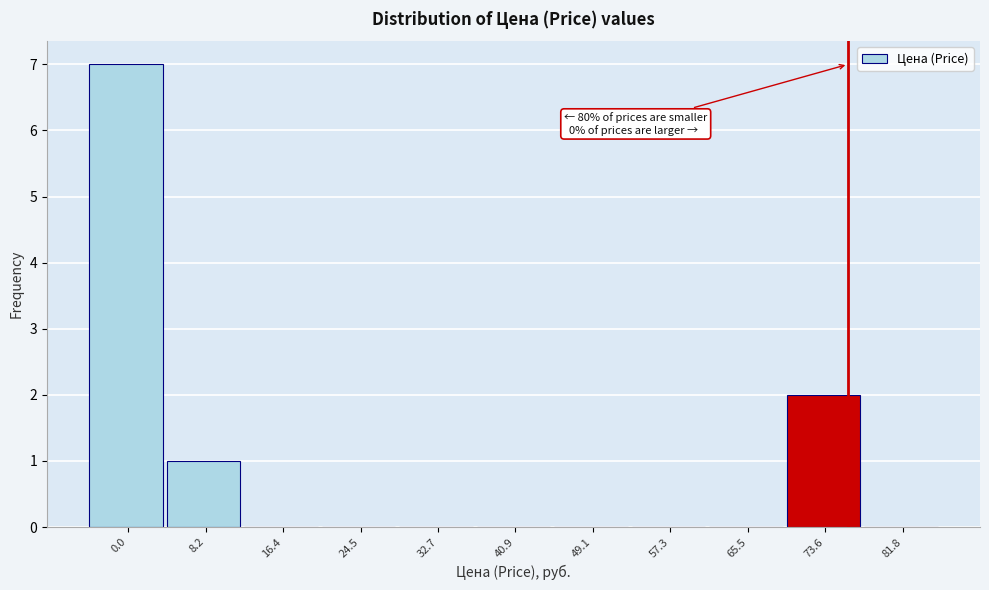

Reading right to left, extract all data points from this chart.

81.8=0	73.6=2	65.5=0	57.3=0	49.1=0	40.9=0	32.7=0	24.5=0	16.4=0	8.2=1	0.0=7